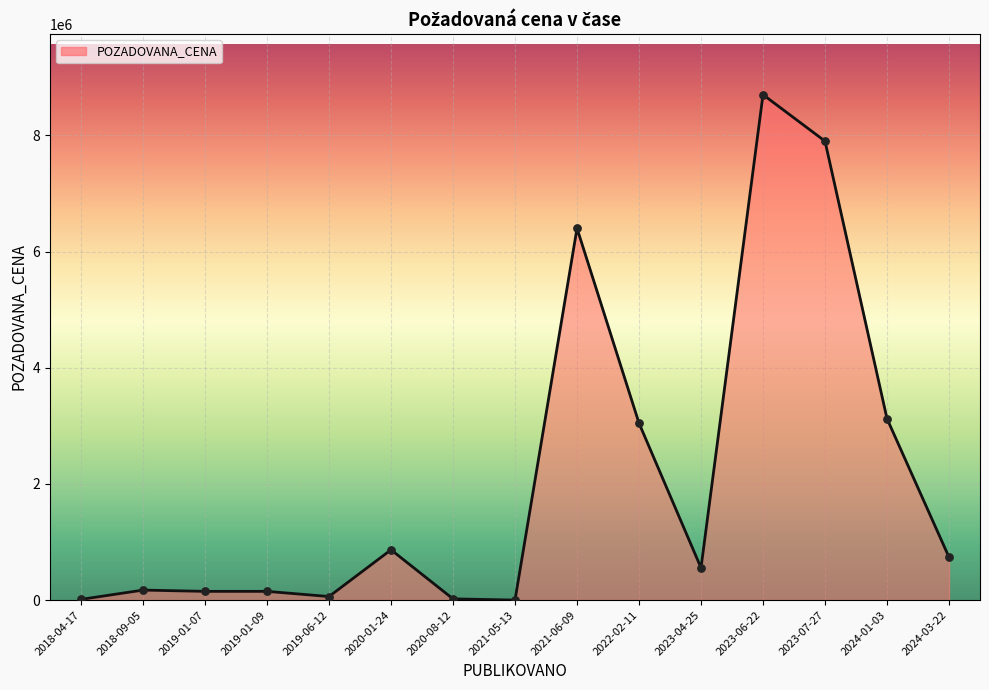

What is the ratio of the value at 2021-06-09 to the value at 2019-06-12?

104.9